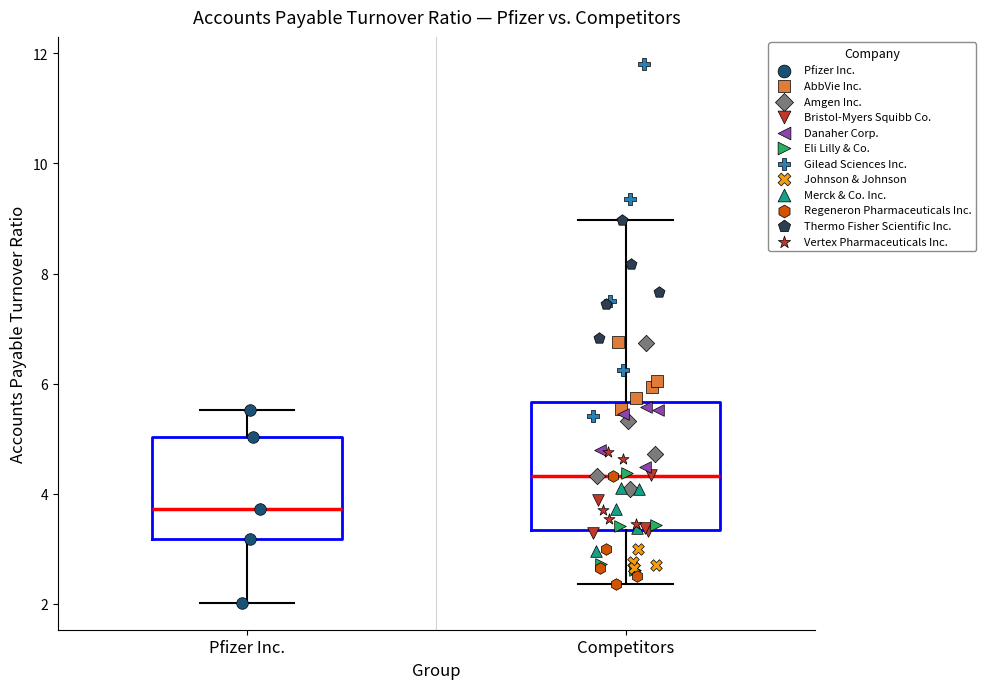

Where is the lower edge of the box for Competitors on the y-axis? The values are not printed on the chart, so give them approximately, as read against the axis.

3.4